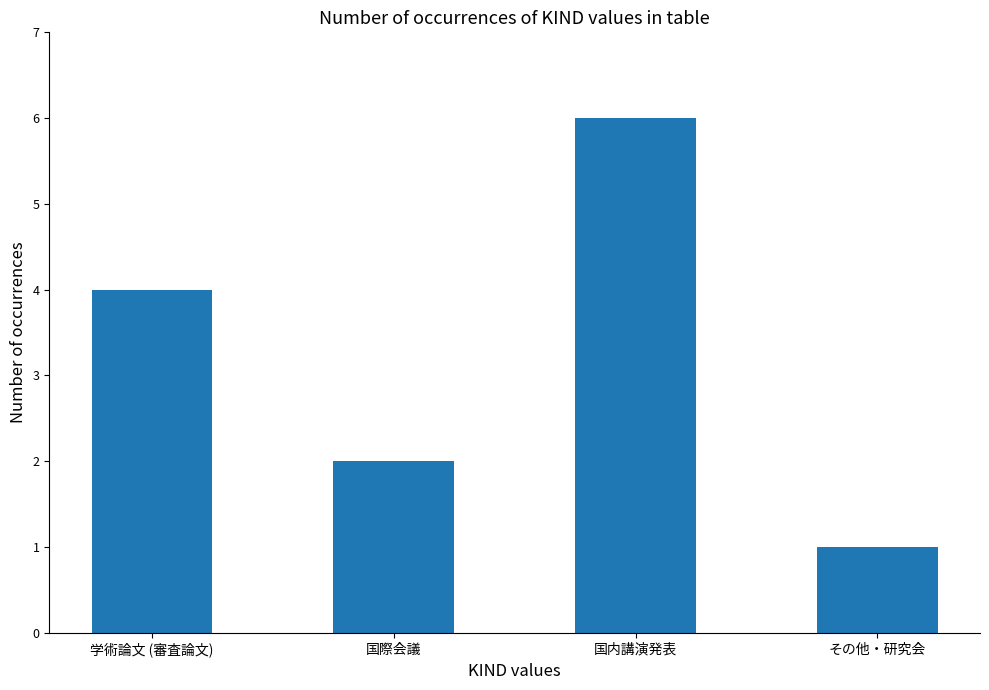

What is the change in value from 国際会議 to 国内講演発表?

+4